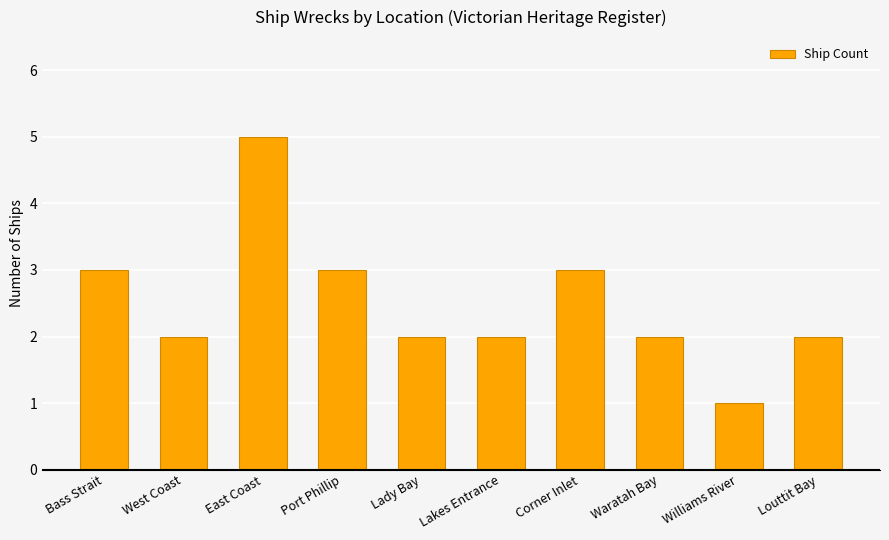

What is the ratio of the value at East Coast to the value at West Coast?

2.5